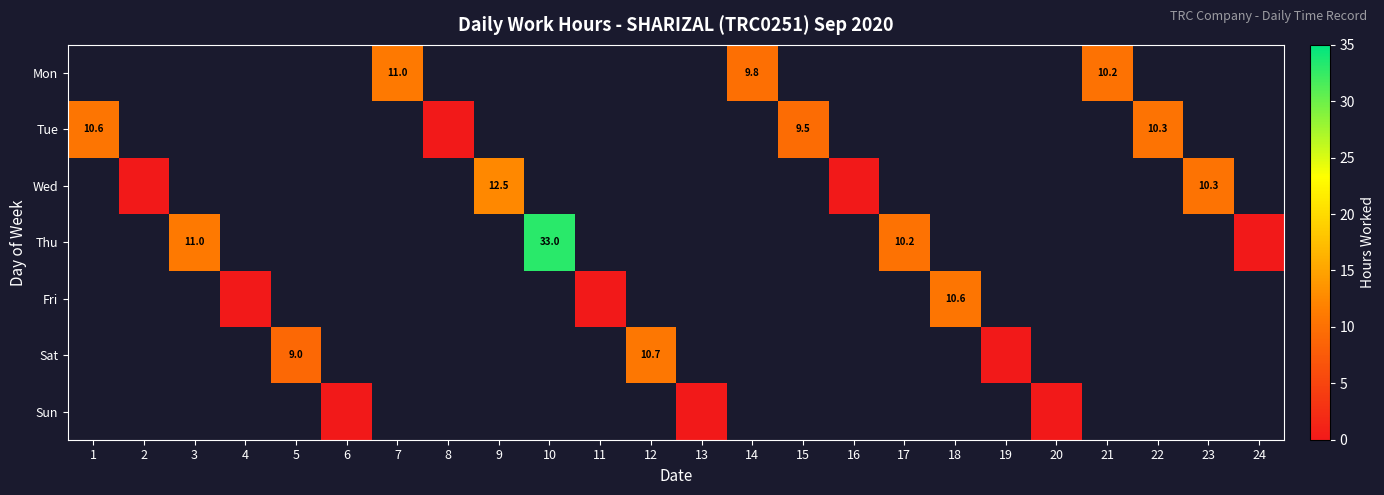

The Tue series shows 0.0 at 8. True or false?

True